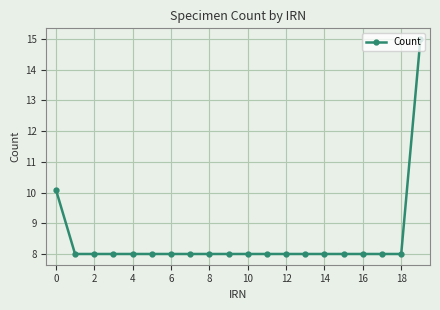

What is the sum of all values?

169.1